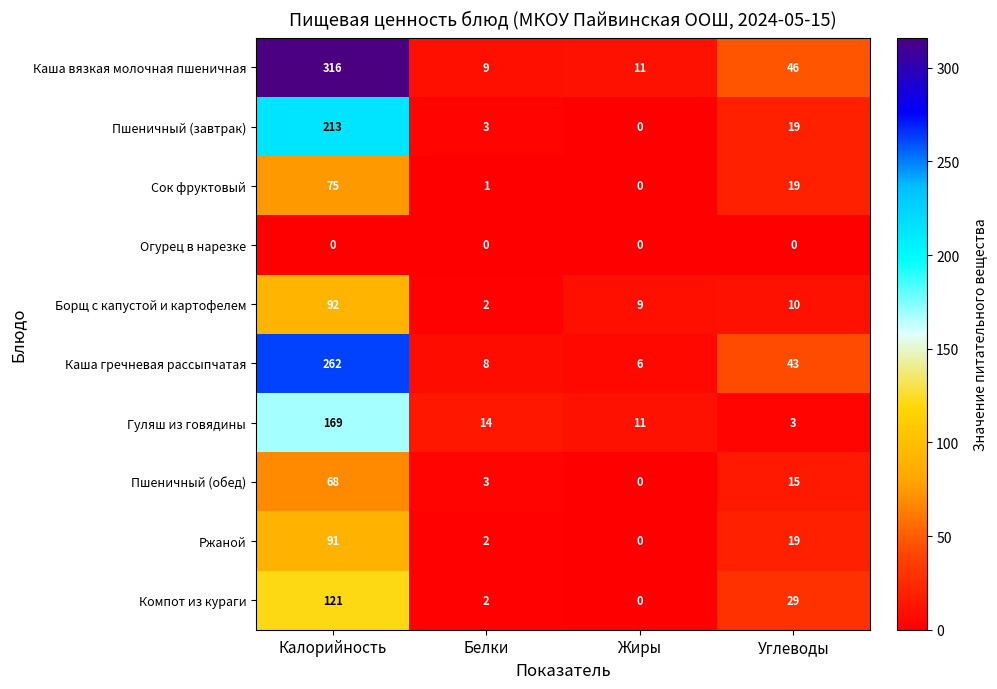

Count the number of data series in this chart.

10